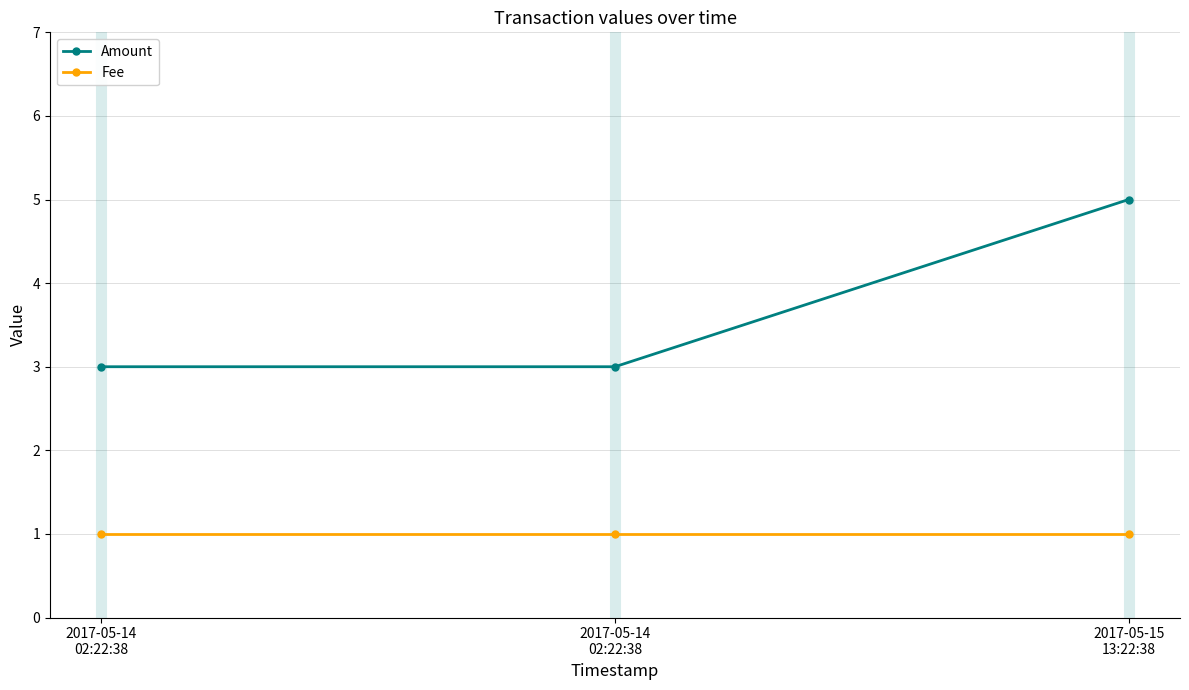

At which category does the chart reach its peak across all series?

2017-05-15
13:22:38